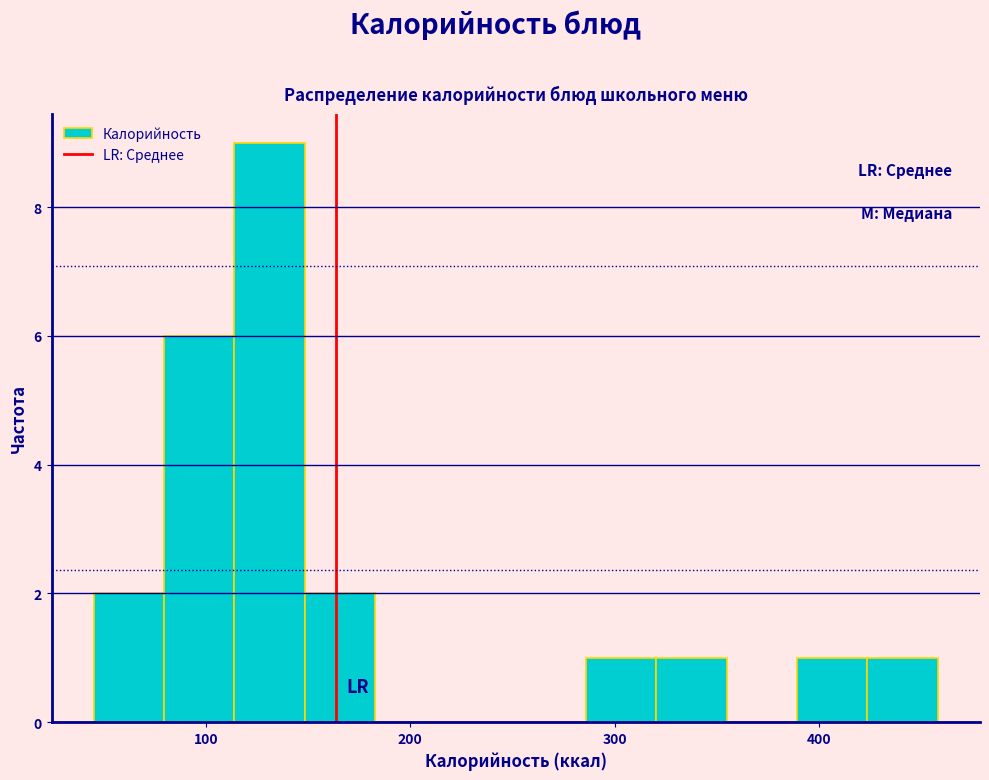

Around what value on the x-axis is the tallest bar? Give the approximate position of its centre, as read against the axis.

130